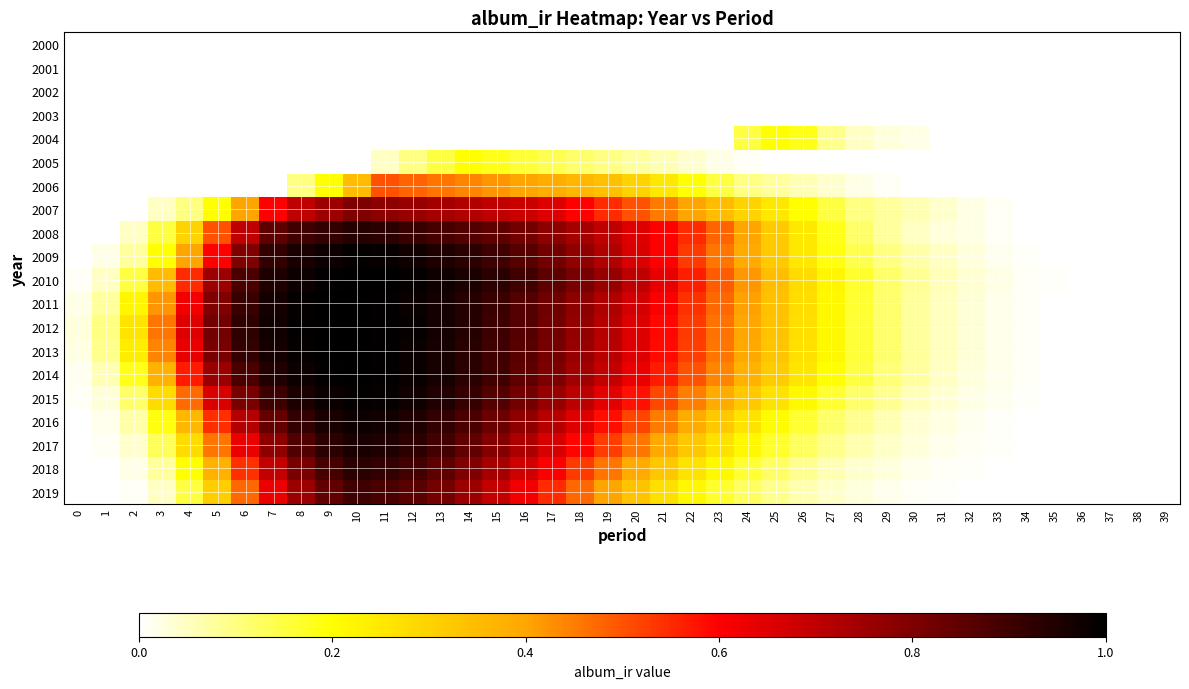

Which has a higher value, 7 or 28?

7